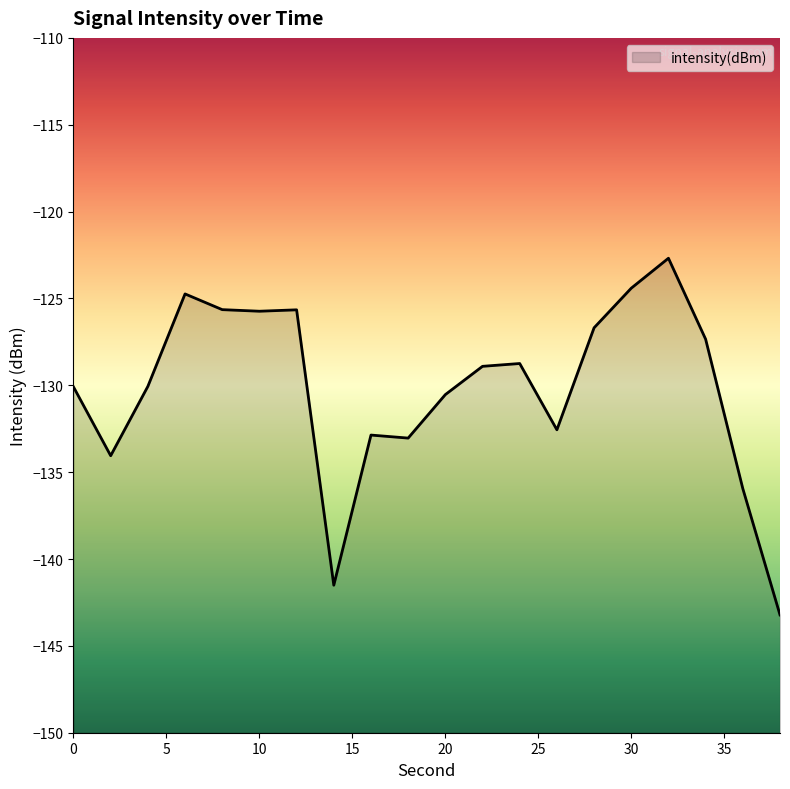

Does the chart display data point markers on the line(s)?

No